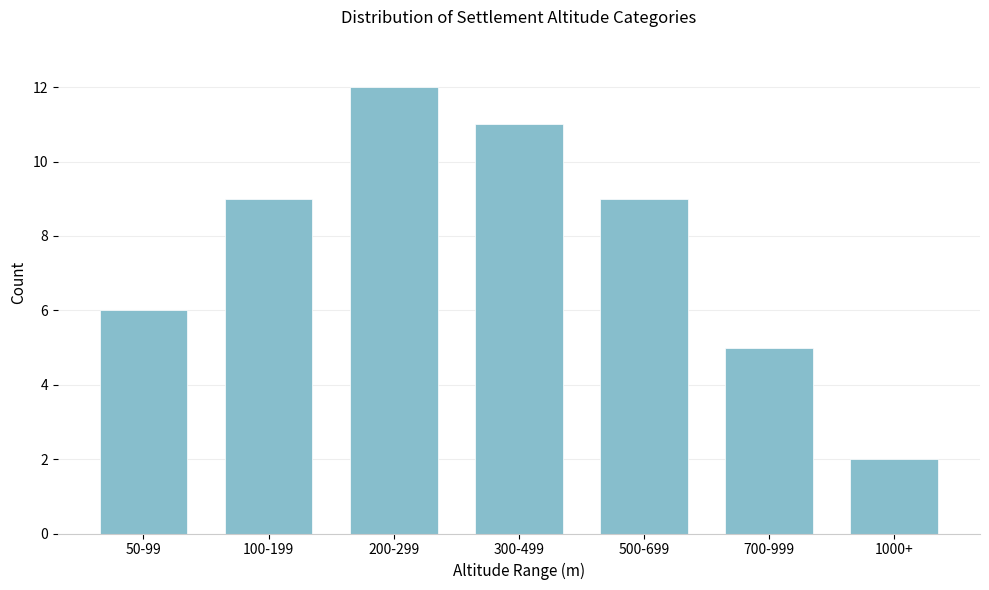

Reading left to right, extract all data points from this chart.

50-99=6	100-199=9	200-299=12	300-499=11	500-699=9	700-999=5	1000+=2